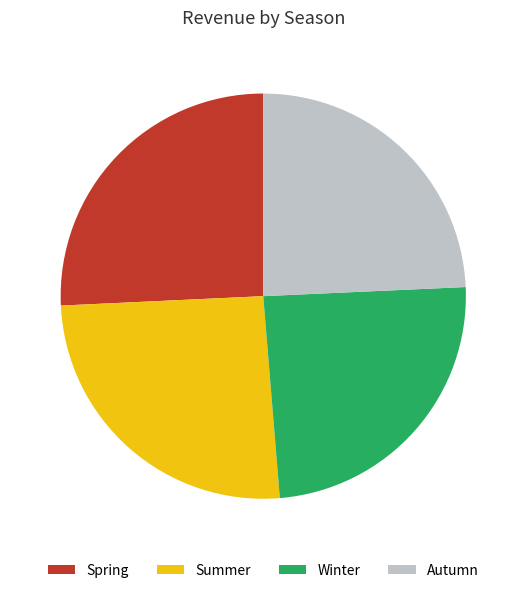

Does Winter represent more than half of the total?

No